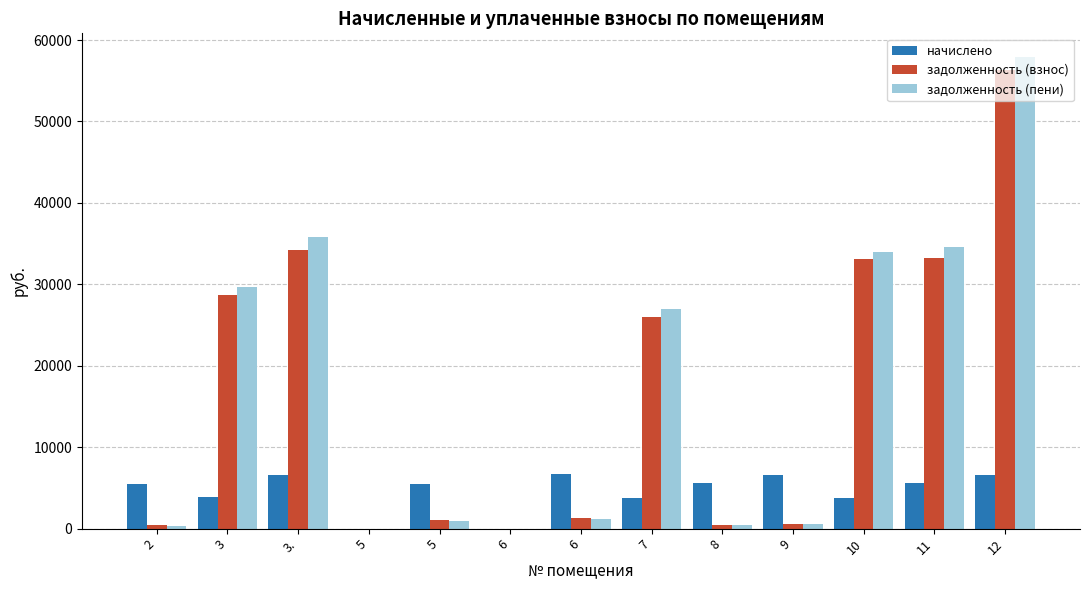

The value of задолженность (пени) at 2 is 327.3. True or false?

True